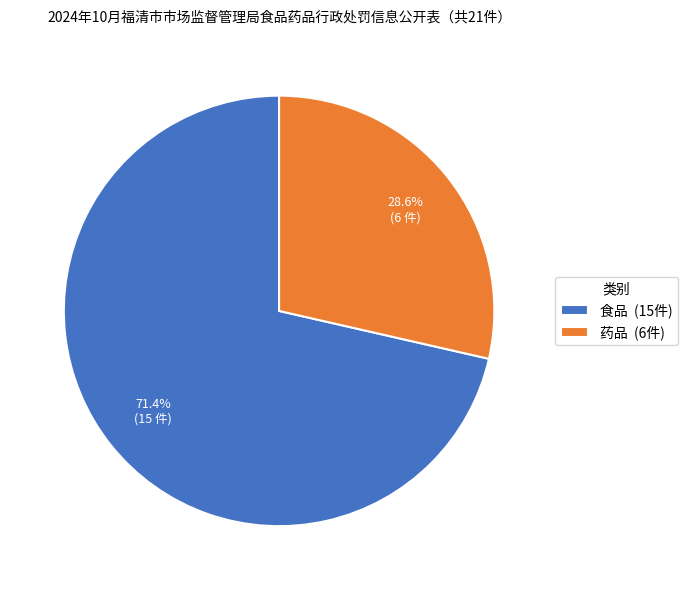

Count the number of slices in the pie.

2